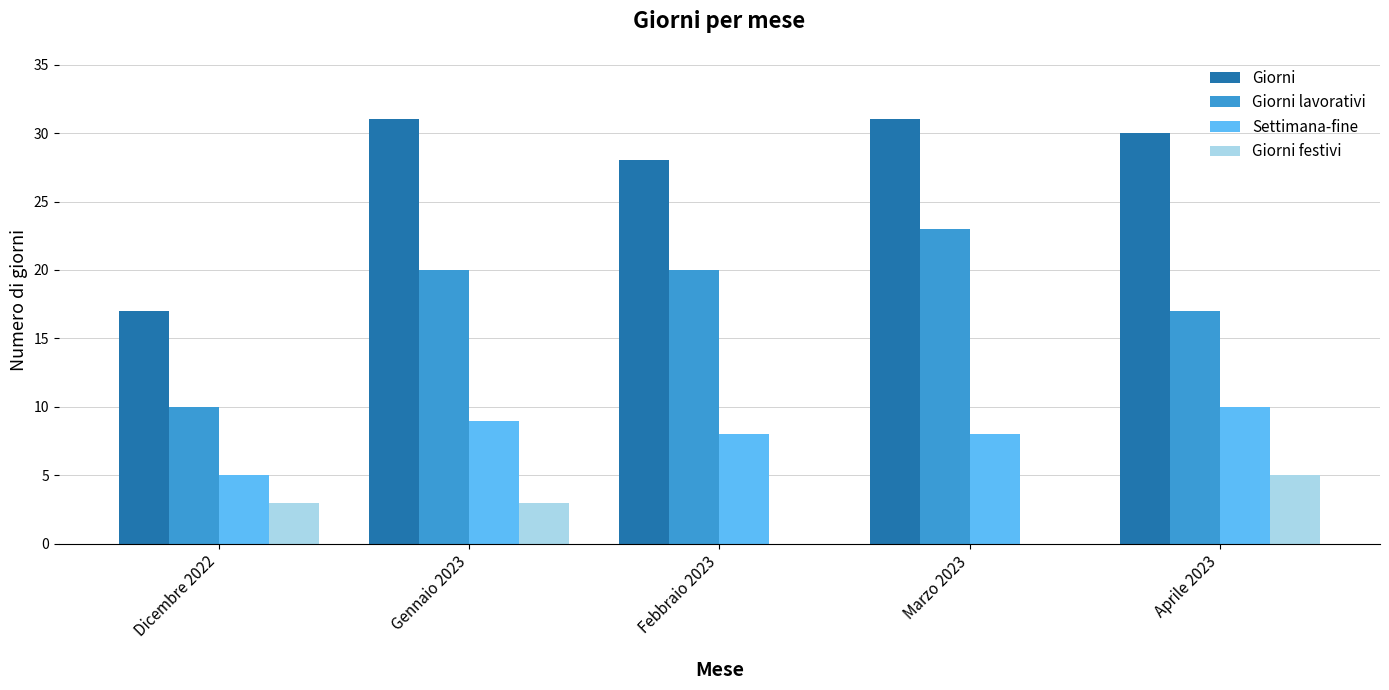

Which series changed the most between Febbraio 2023 and Aprile 2023?

Giorni festivi